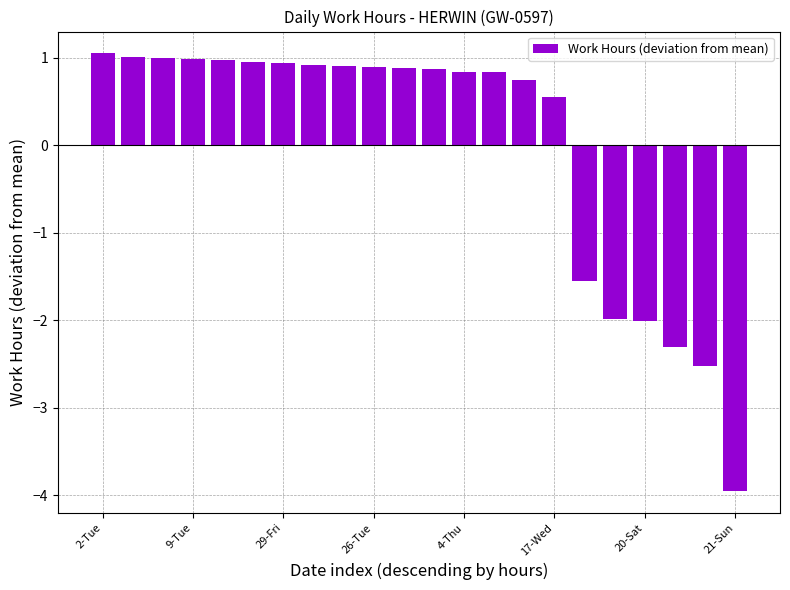

What is the minimum value shown in the chart?

-4.0